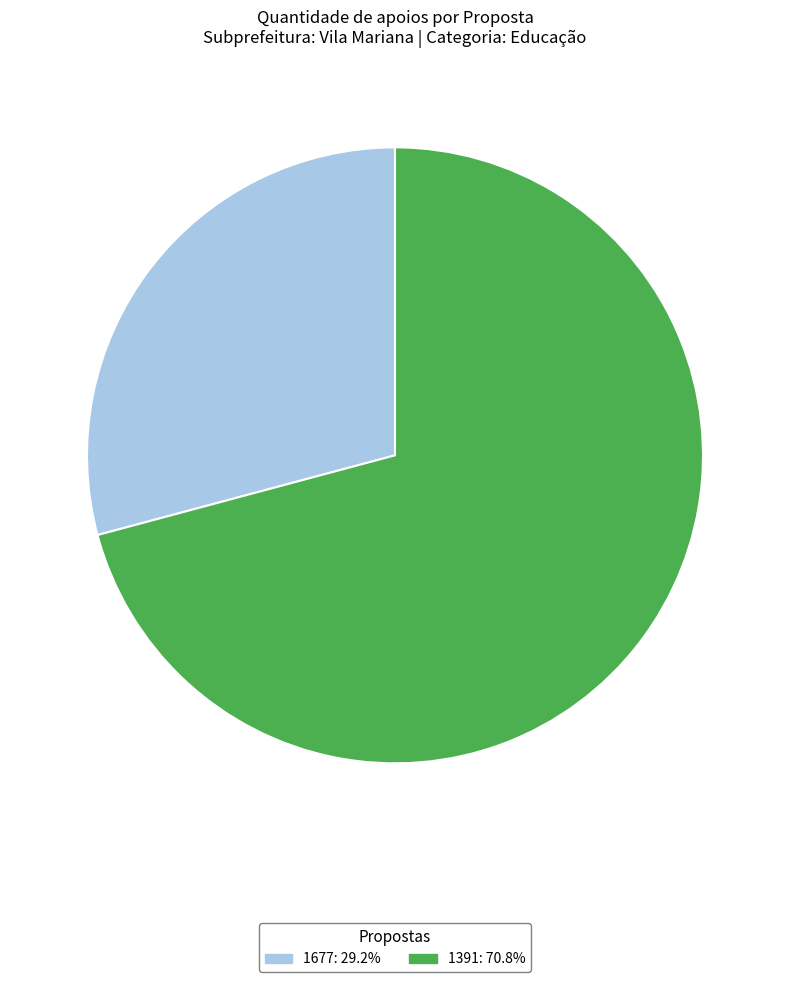

Is there any slice that represents more than half of the pie?

Yes